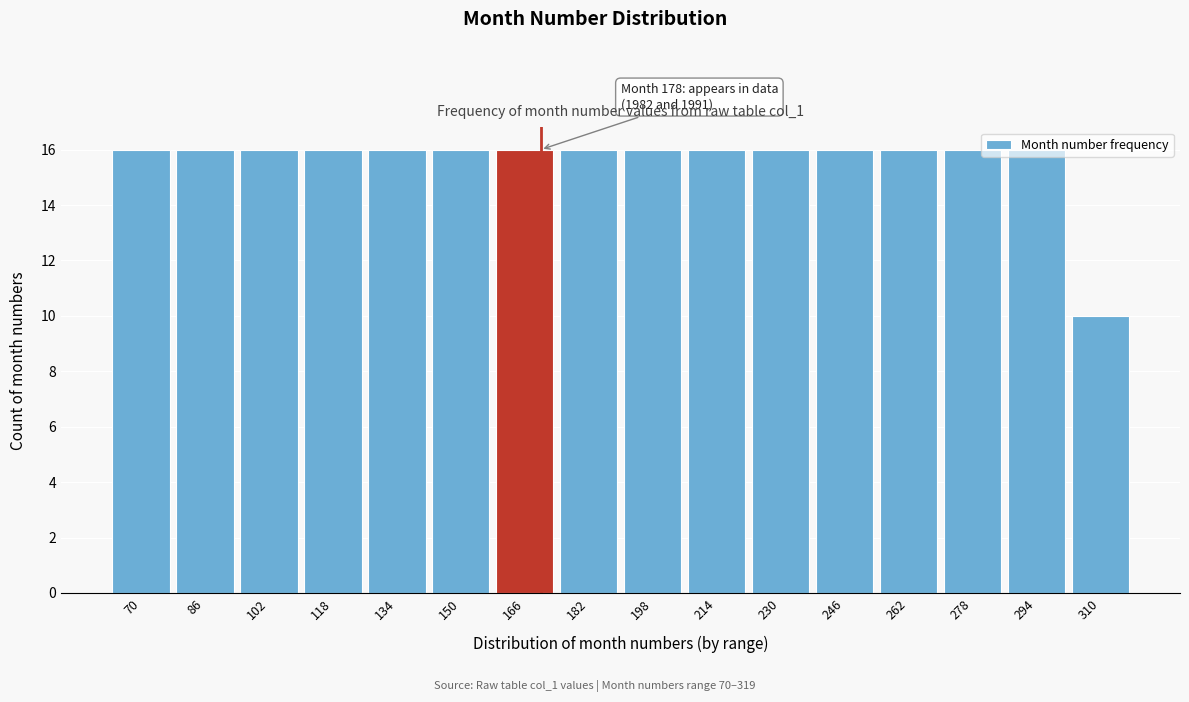

What is the sum of the values at 150 and 230?

32